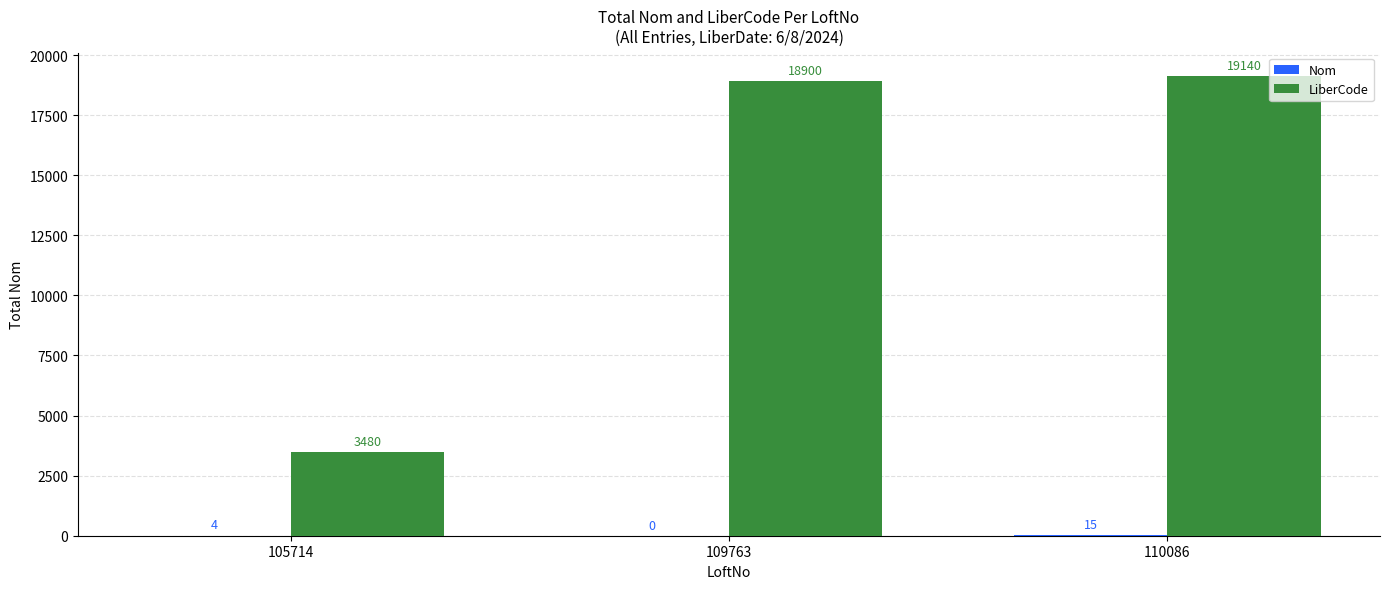

Between 109763 and 110086, which series saw the biggest shift?

LiberCode